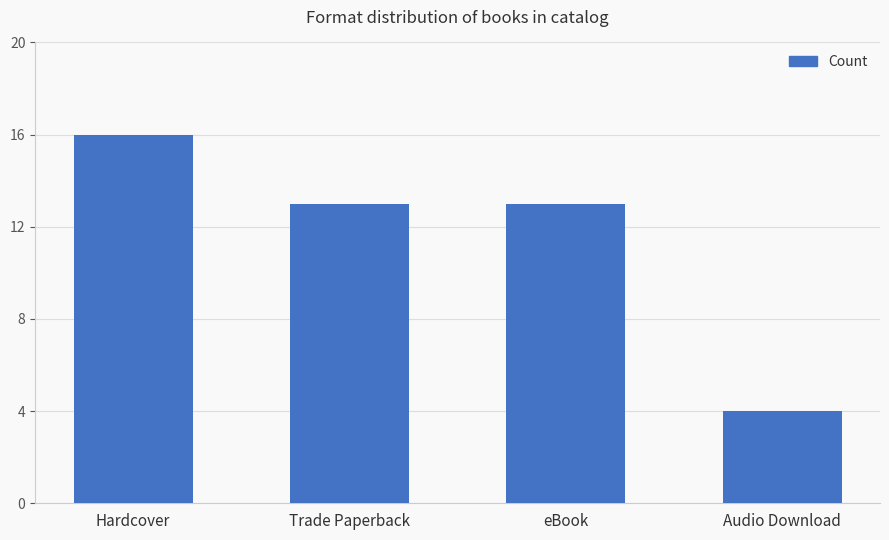

Which has a higher value, Trade Paperback or Audio Download?

Trade Paperback